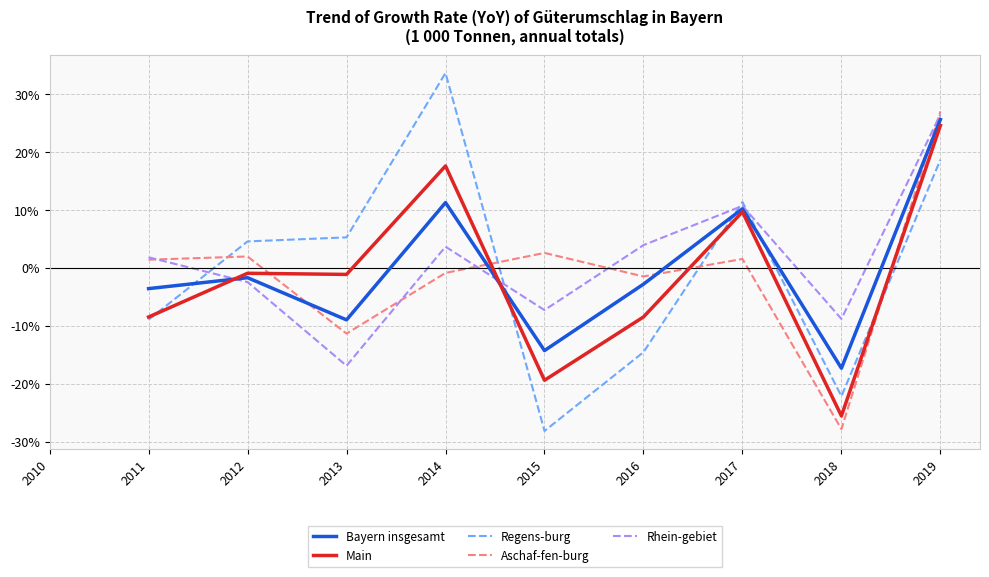

At how many categories does at least one series exceed 19?

2